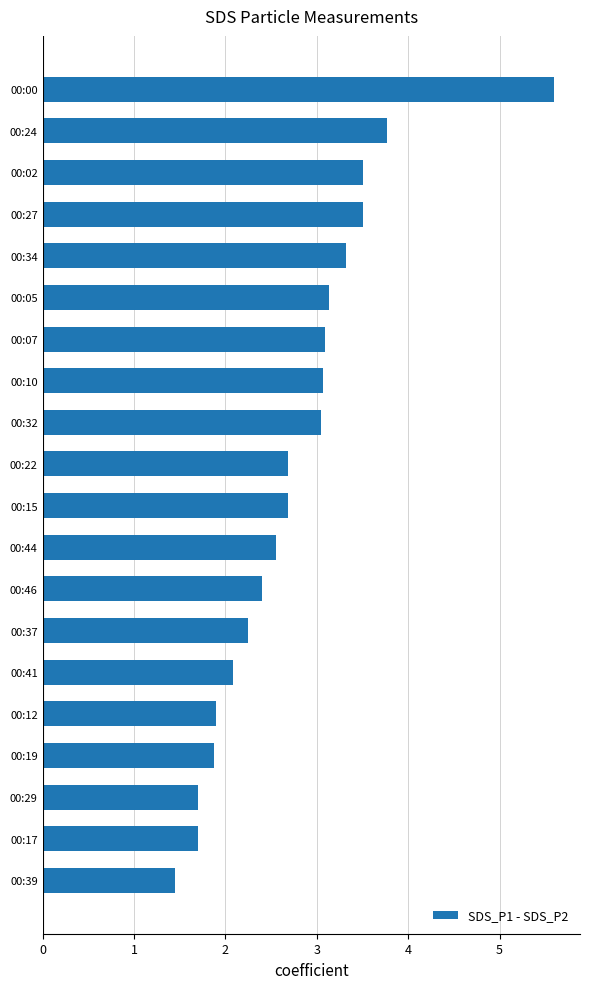

What is the approximate value at 00:17?

1.7